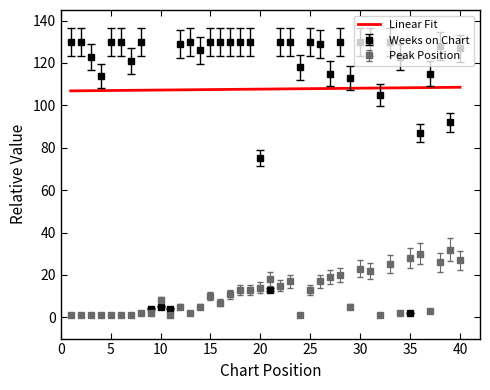

Count the number of data series in this chart.

2